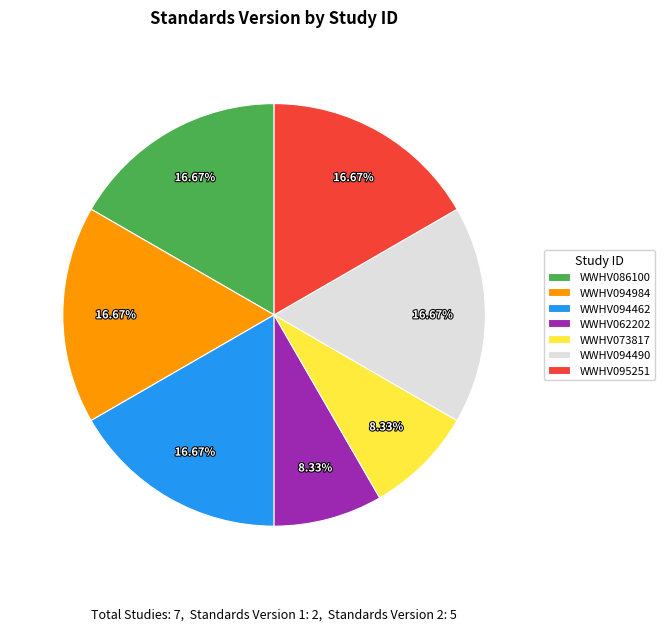

How much of the chart is everything except WWHV095251?

83.3%